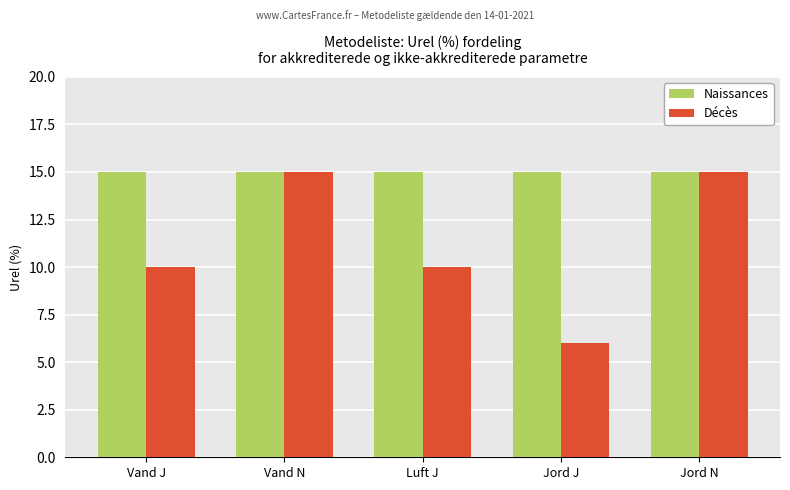

What is the spread (max minus min) of values at Vand J?

5